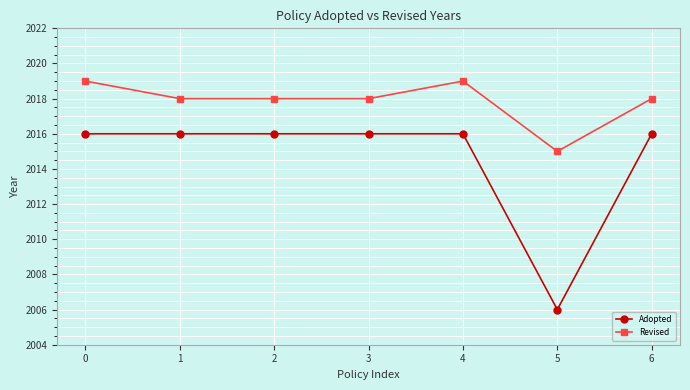

What is the total value across all series at 1?

4034